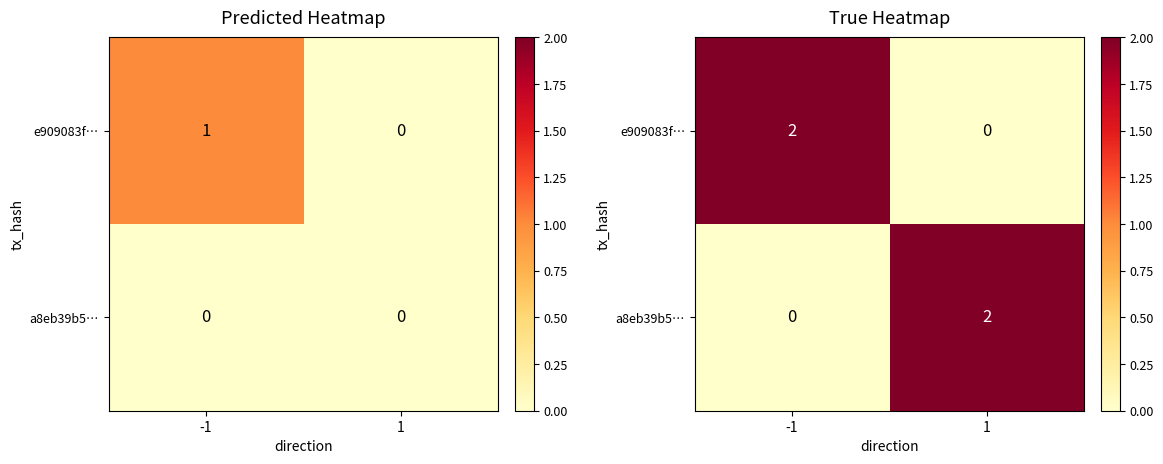

What is the total value across all series at 1?

2